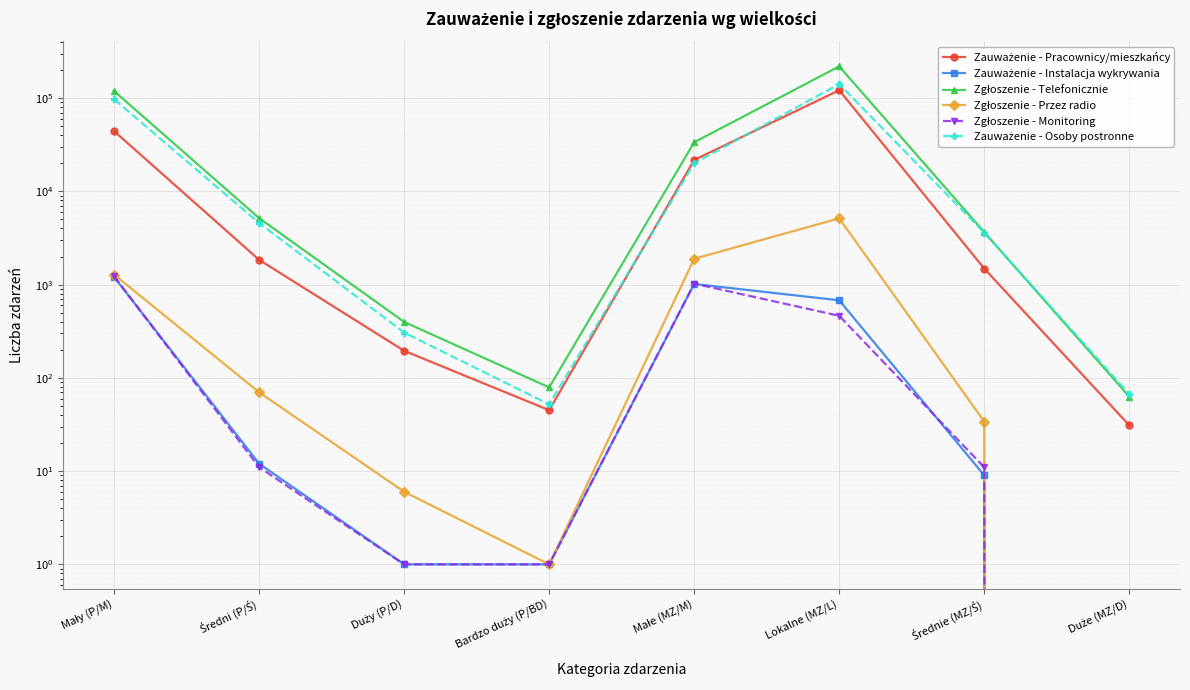

Count the number of data series in this chart.

6